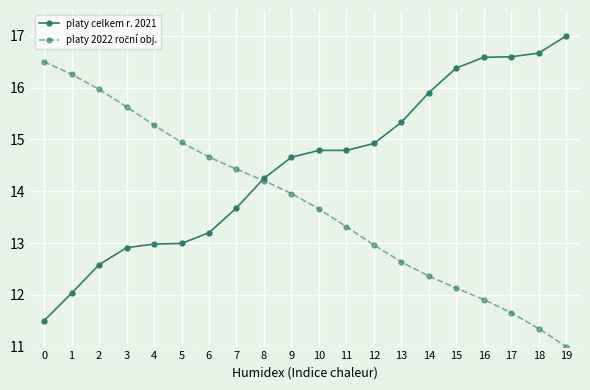

The value of platy celkem r. 2021 at 15 is 27.9. True or false?

False